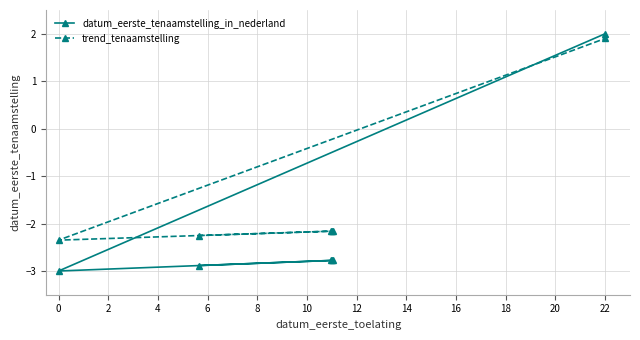

What is the value of the datum_eerste_tenaamstelling_in_nederland point at the 5th from the left?

-3.0